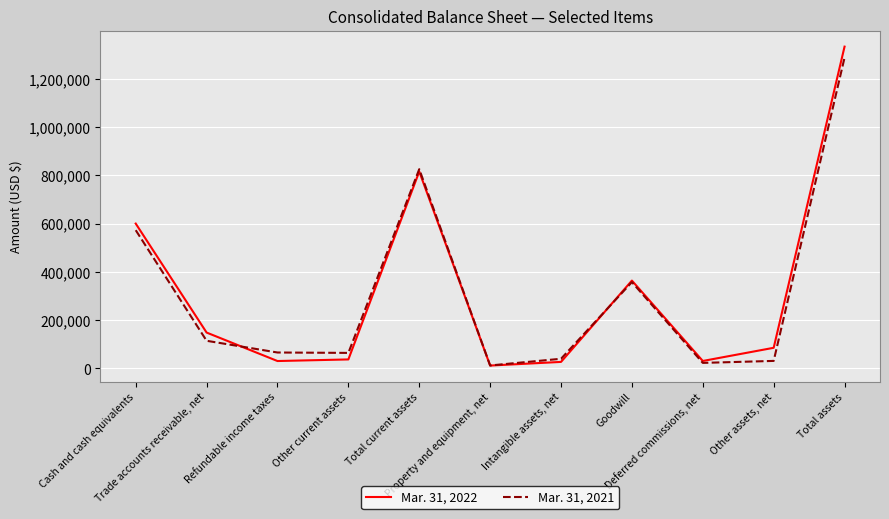

What is the maximum value shown in the chart?

1333736